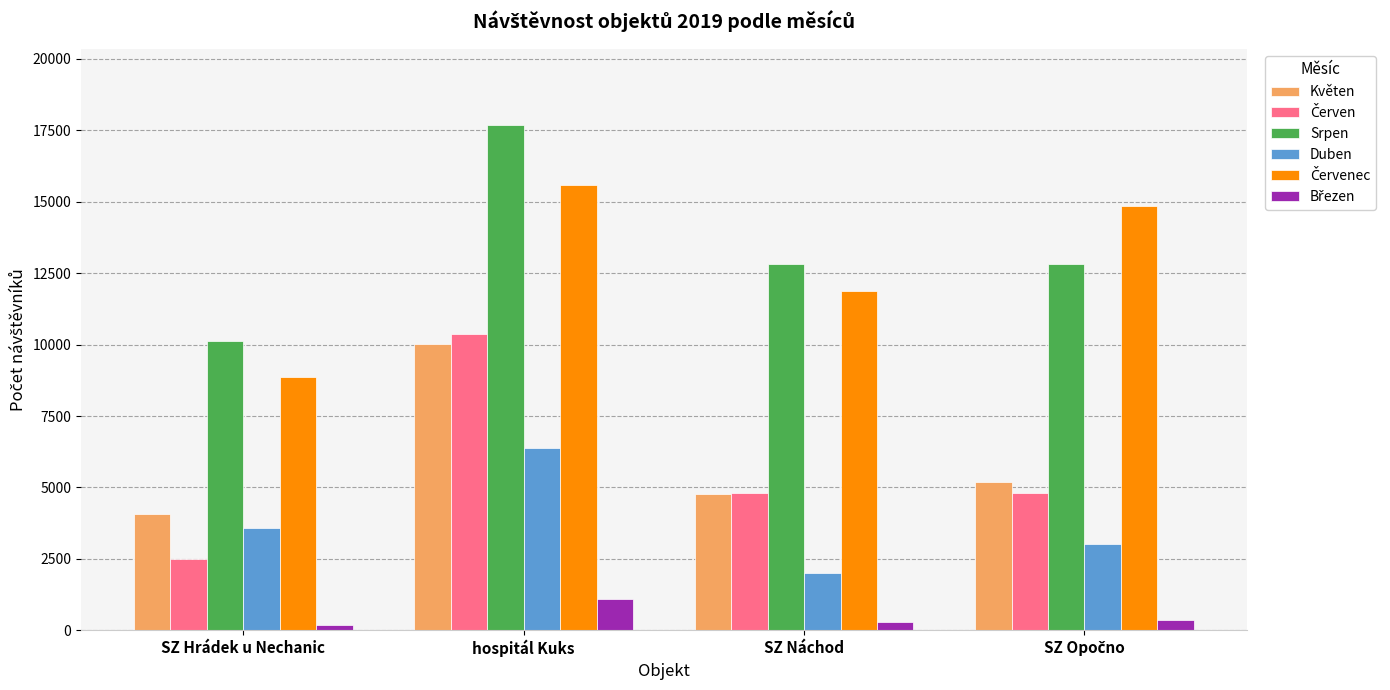

What is the sum of all Duben values?

14978